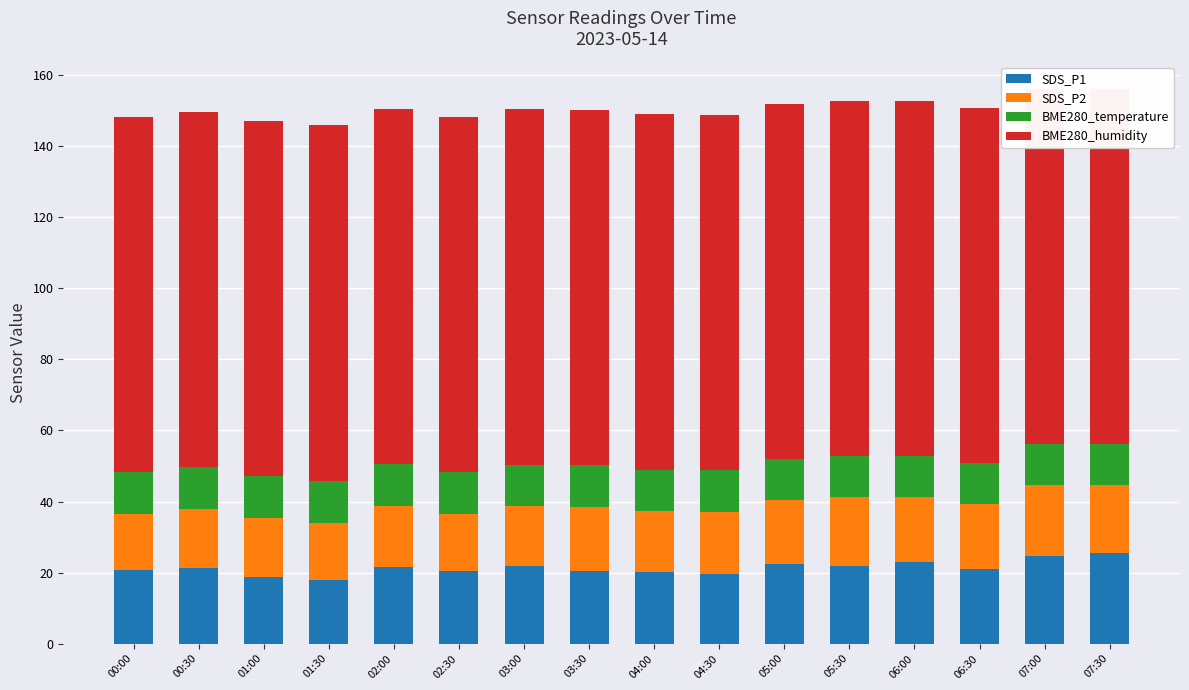

What is the label of the 1st bar from the left?

00:00